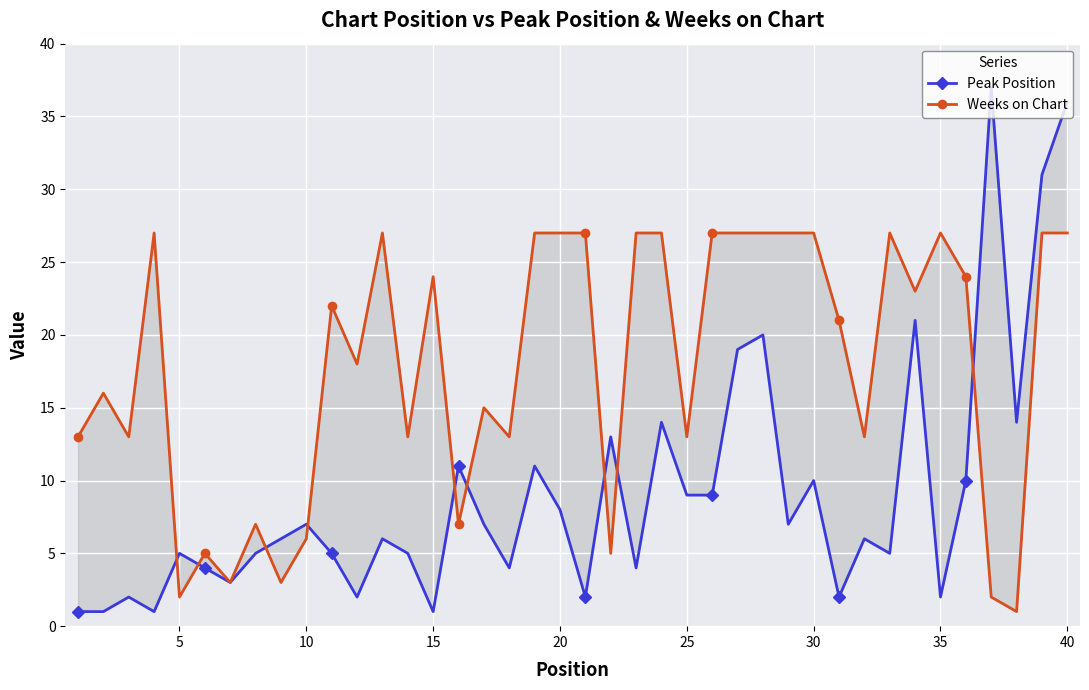

The value of Weeks on Chart at 30 is 6. True or false?

False